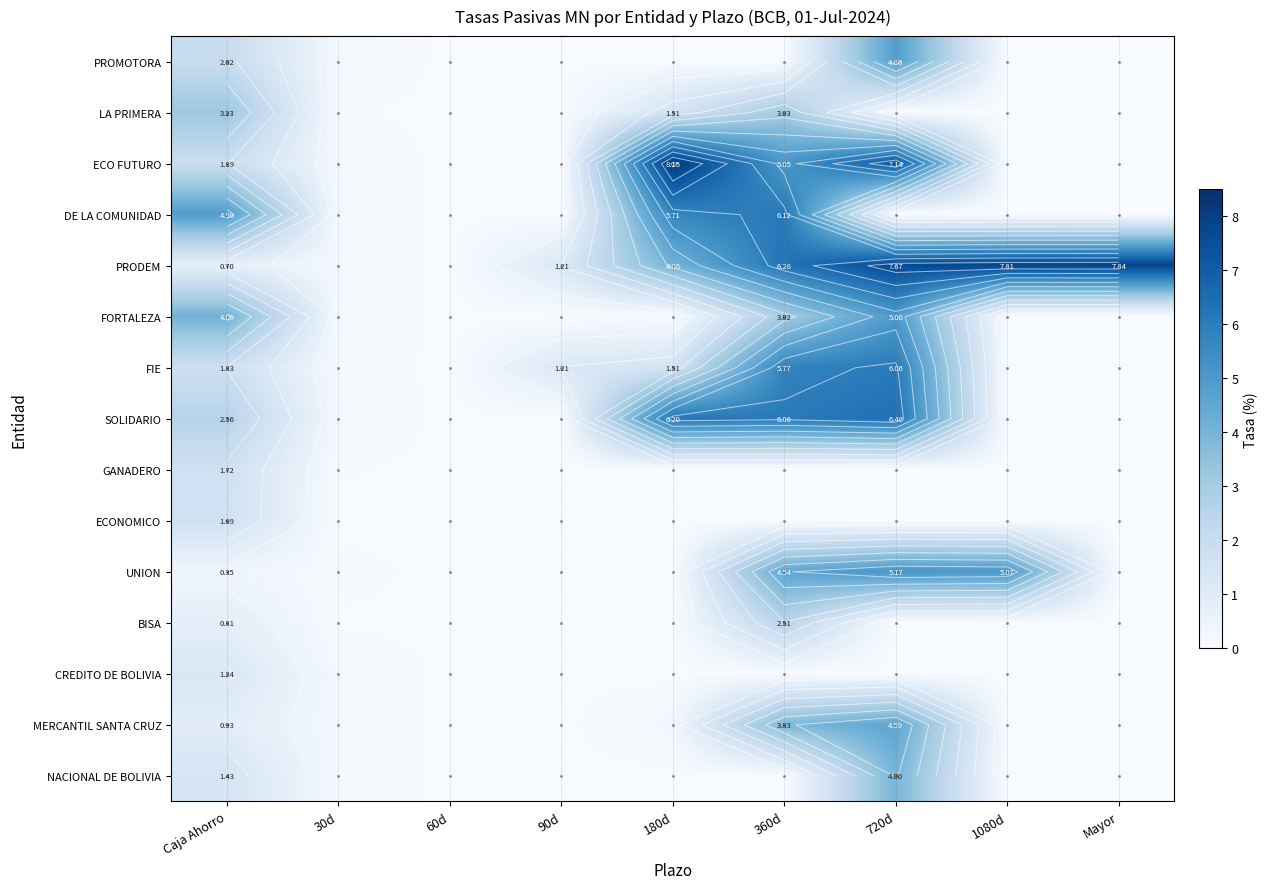

Between 1080d and 180d, which is larger?

1080d